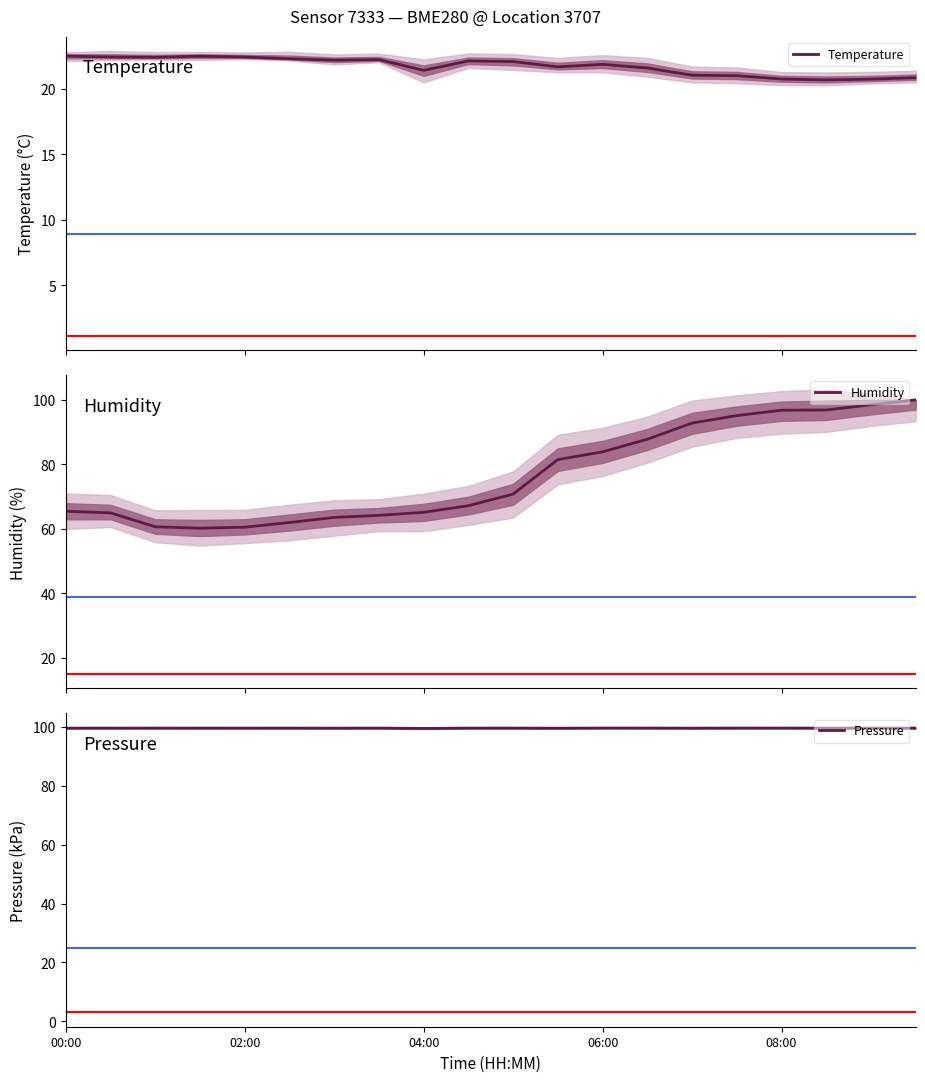

True or false: Humidity and Pressure intersect in this chart.

True